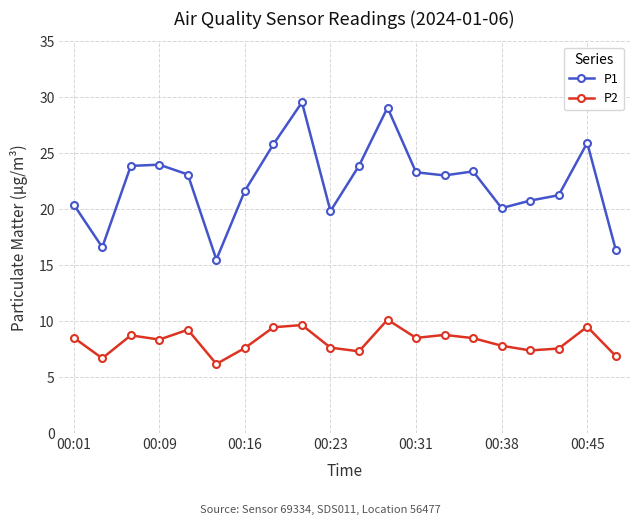

What is the value of the P2 point at the 5th from the left?

9.2